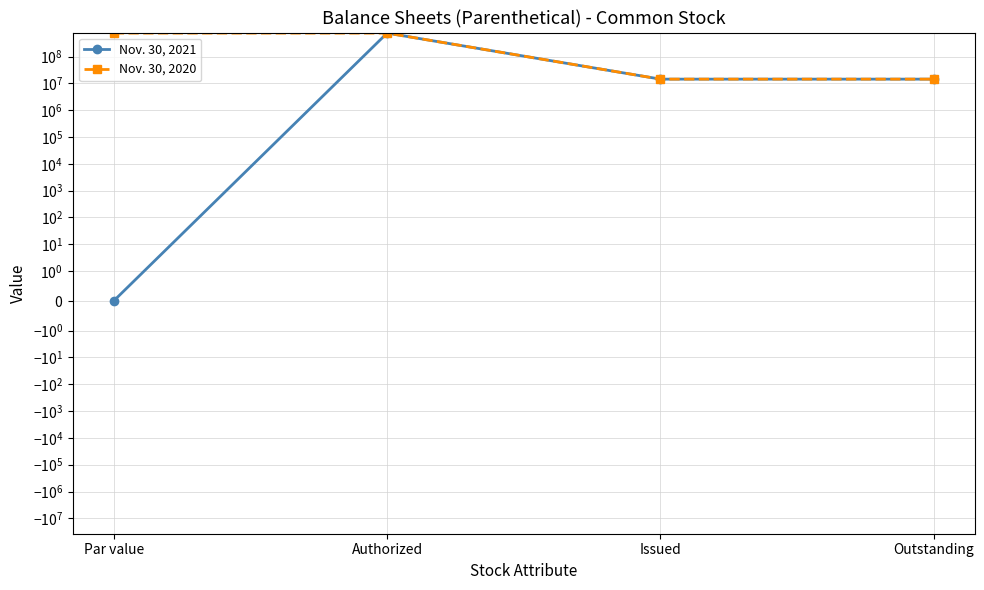

How many data points in Nov. 30, 2021 are above 14396323?

1